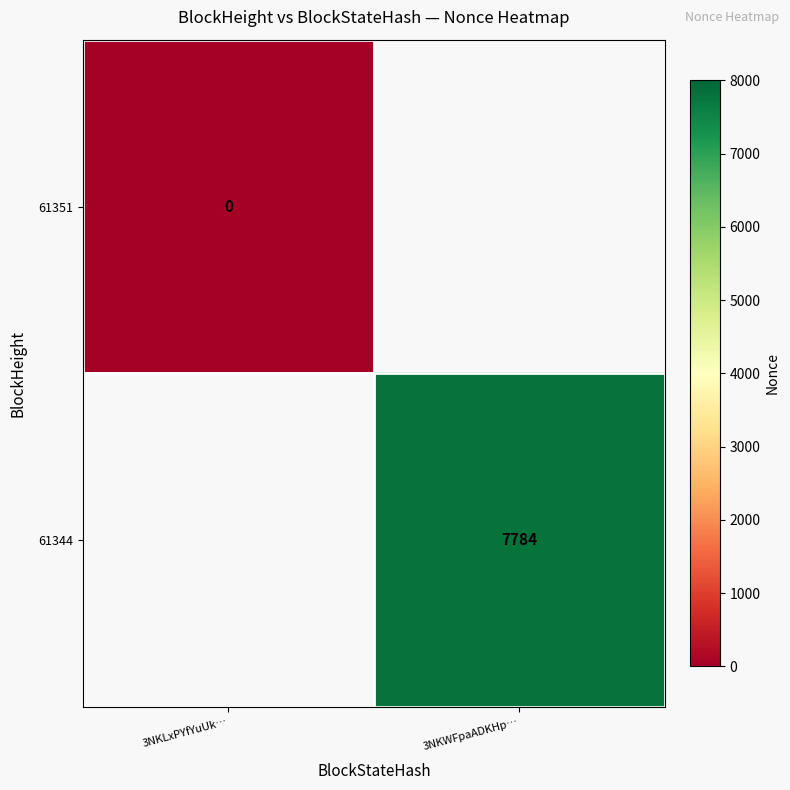

At how many categories does at least one series exceed 4869?

1